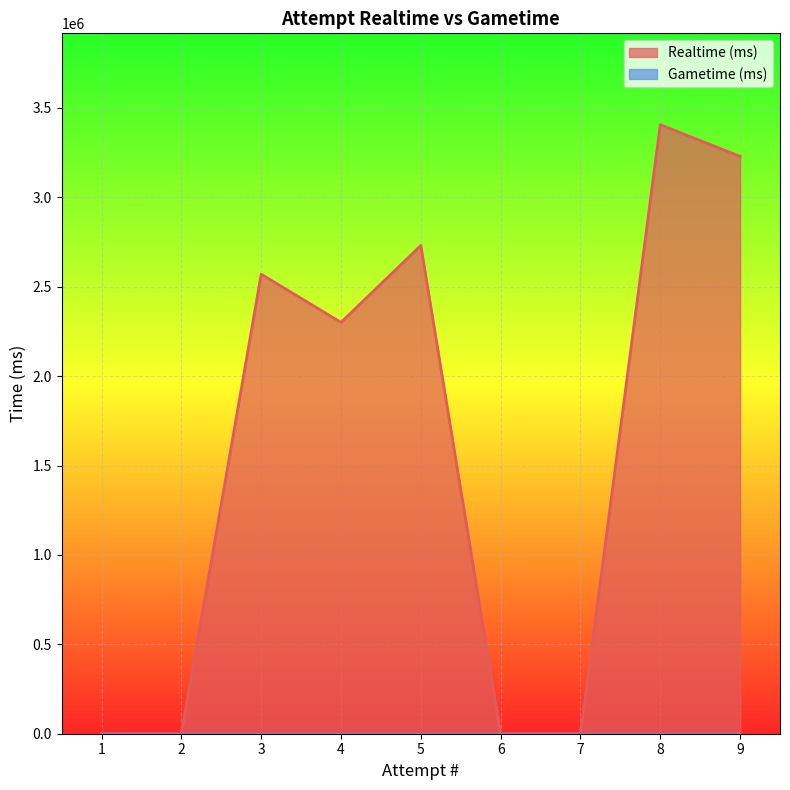

The value at 7 is 2145191. True or false?

False